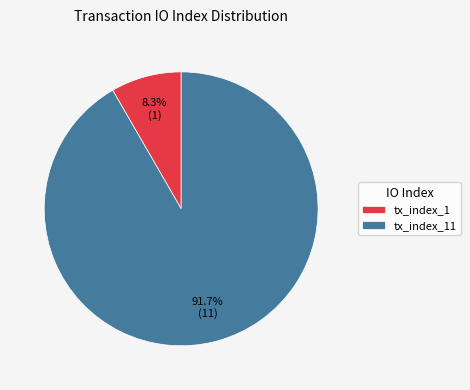

Is tx_index_11 the majority of the pie?

Yes